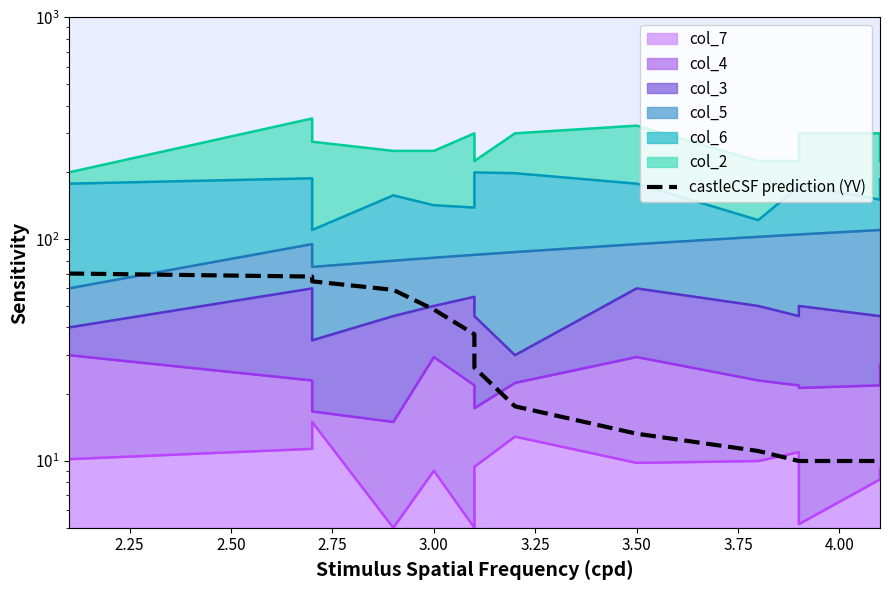

Does the chart have visible grid lines?

No